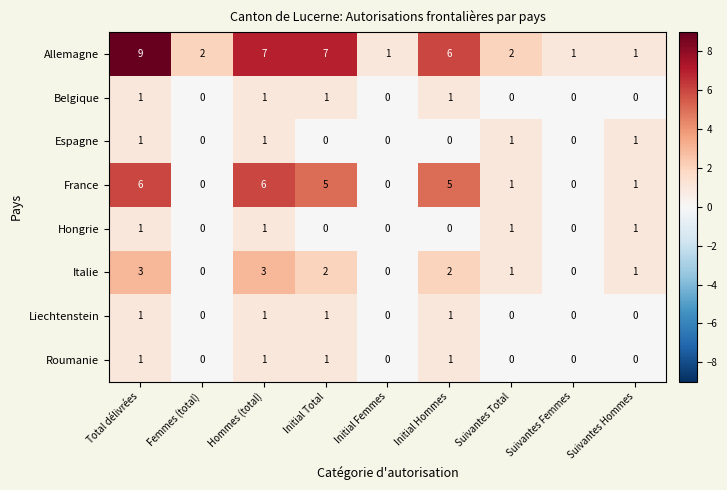

What is the sum of the France values at Total délivrées and Femmes (total)?

6